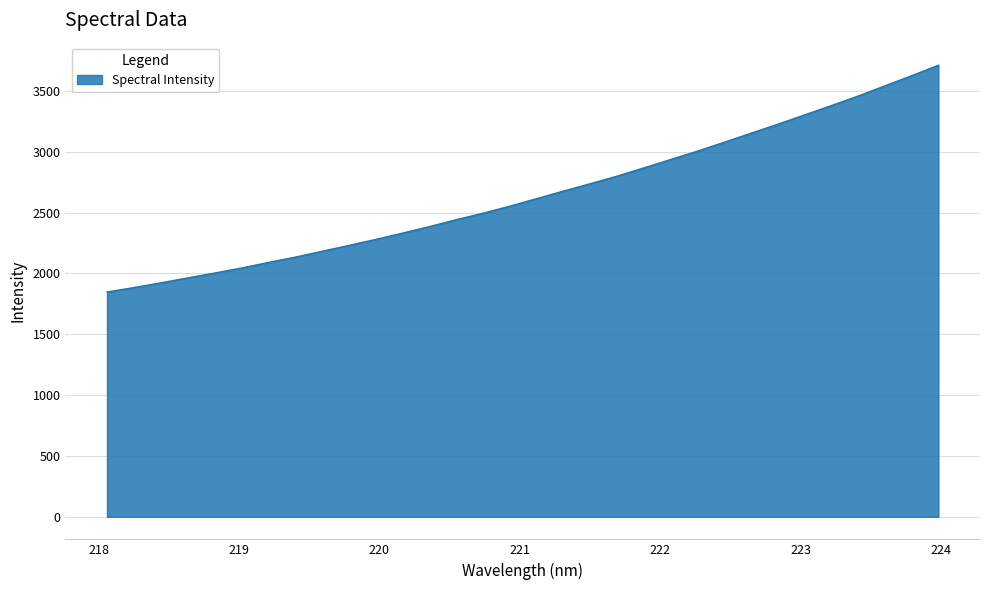

How many lines are shown in the chart?

1